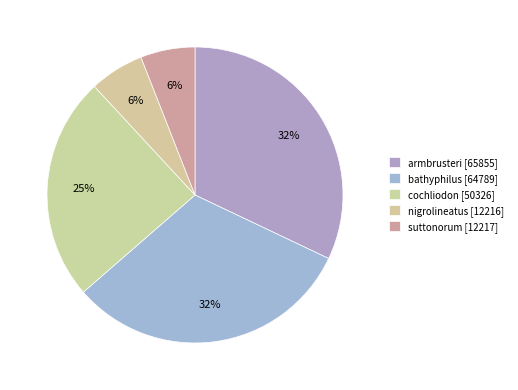

Rank the categories by value from lowest to highest.

nigrolineatus, suttonorum, cochliodon, bathyphilus, armbrusteri